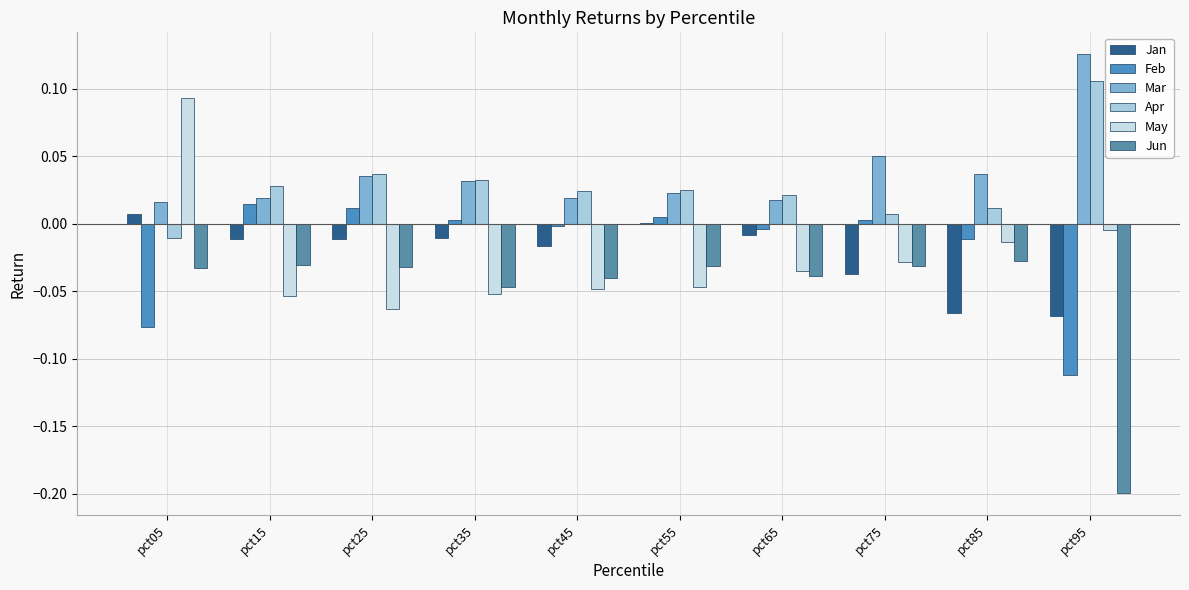

Which series changed the most between pct45 and pct85?

Jan